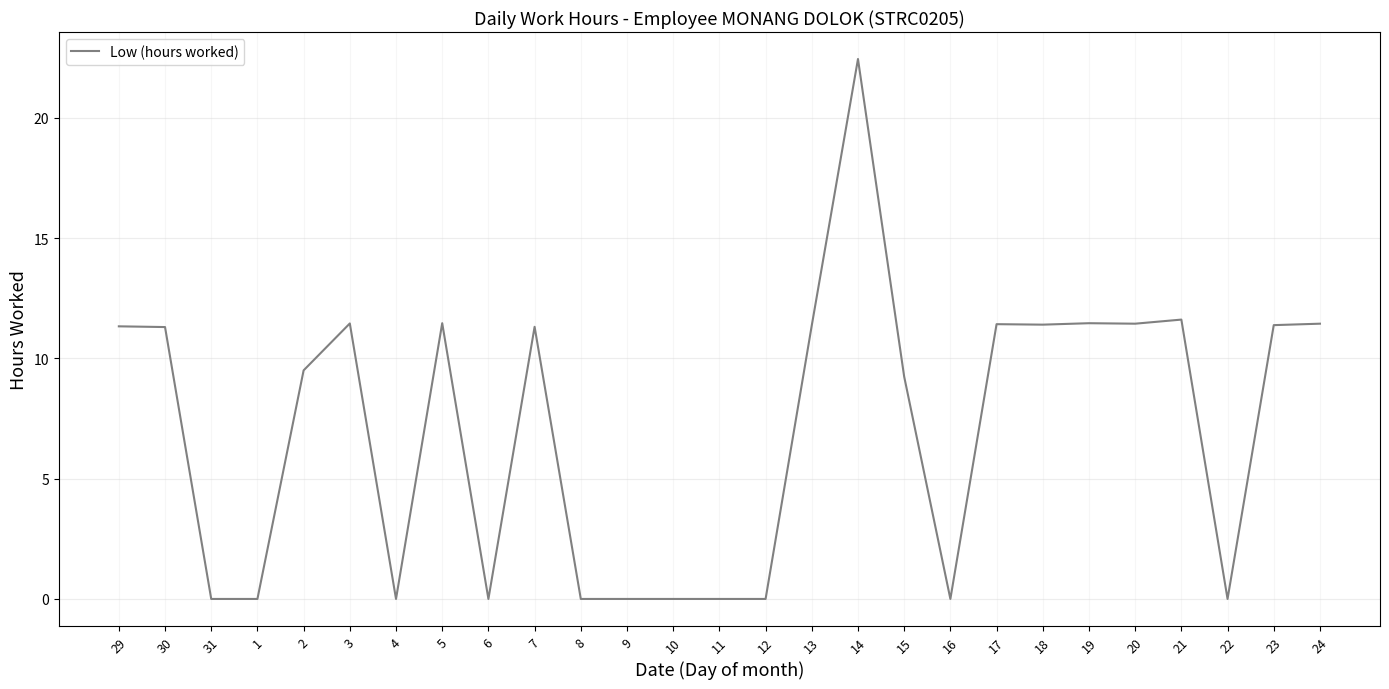

Which category has the highest value across all series?

14